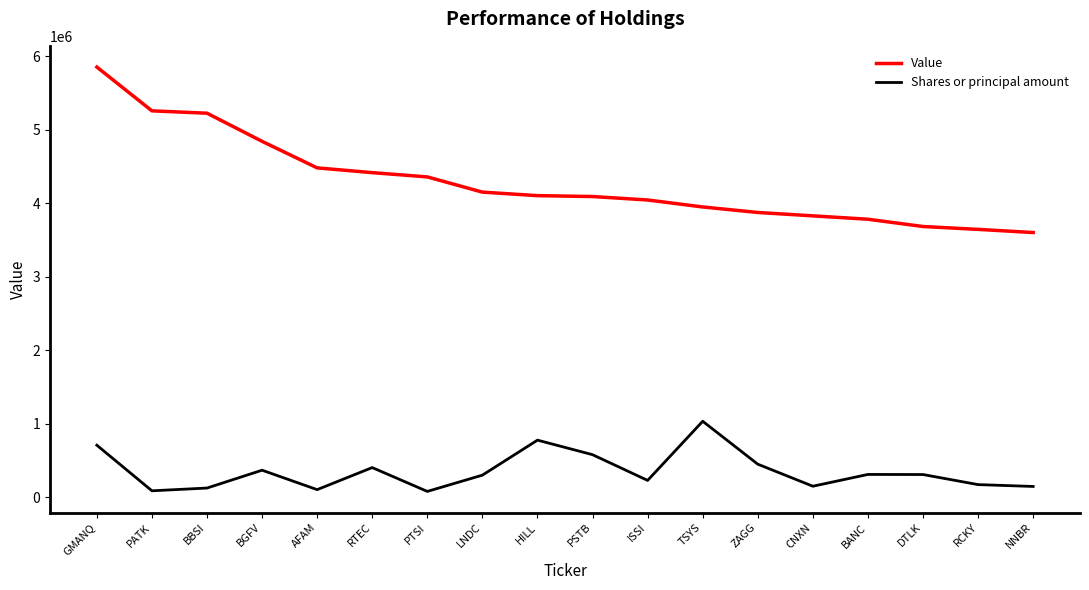

Where does the Shares or principal amount series first go above 305710?

GMANQ